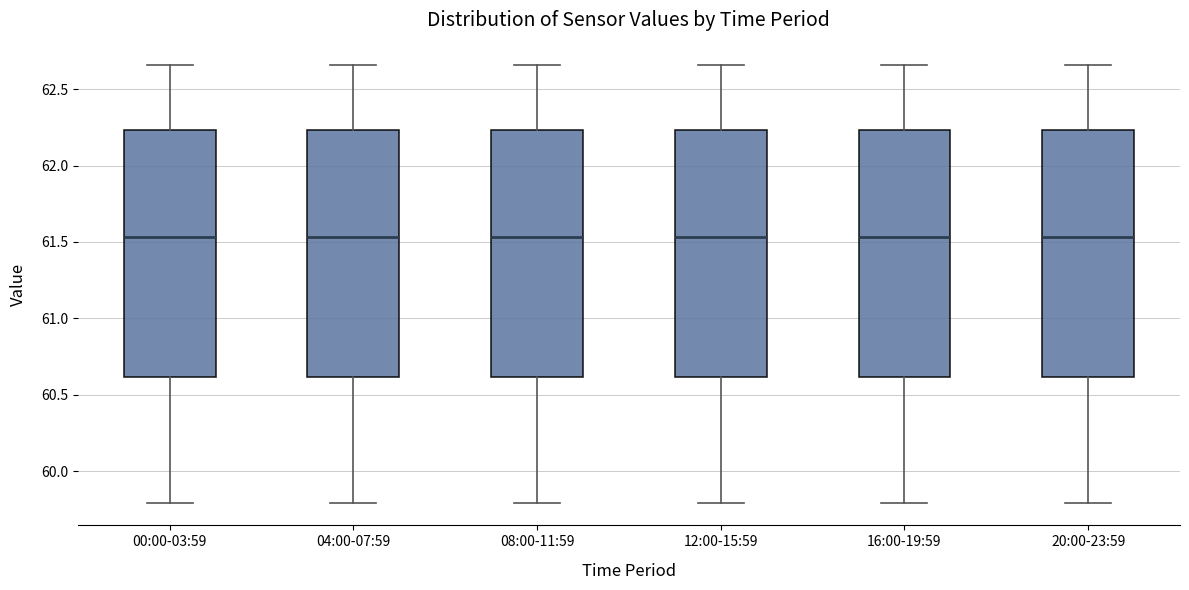

Where is the upper edge of the box for 00:00-03:59 on the y-axis? The values are not printed on the chart, so give them approximately, as read against the axis.

62.25